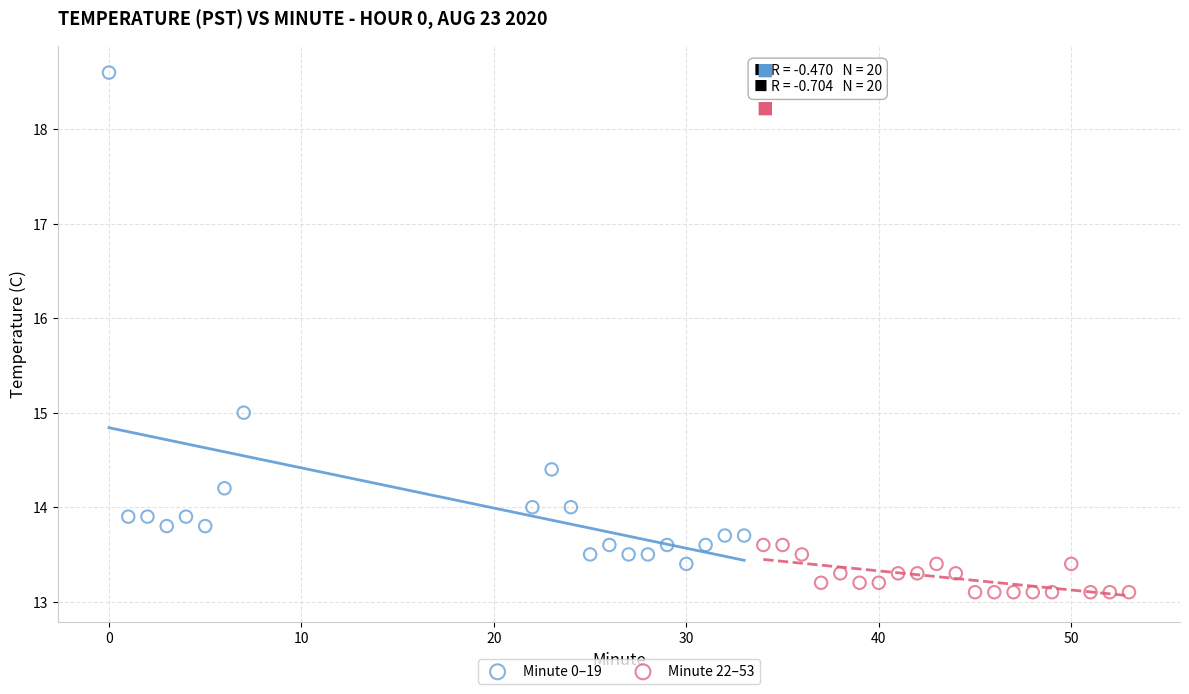

Which series has the widest spread of Y values?

Minute 0–19